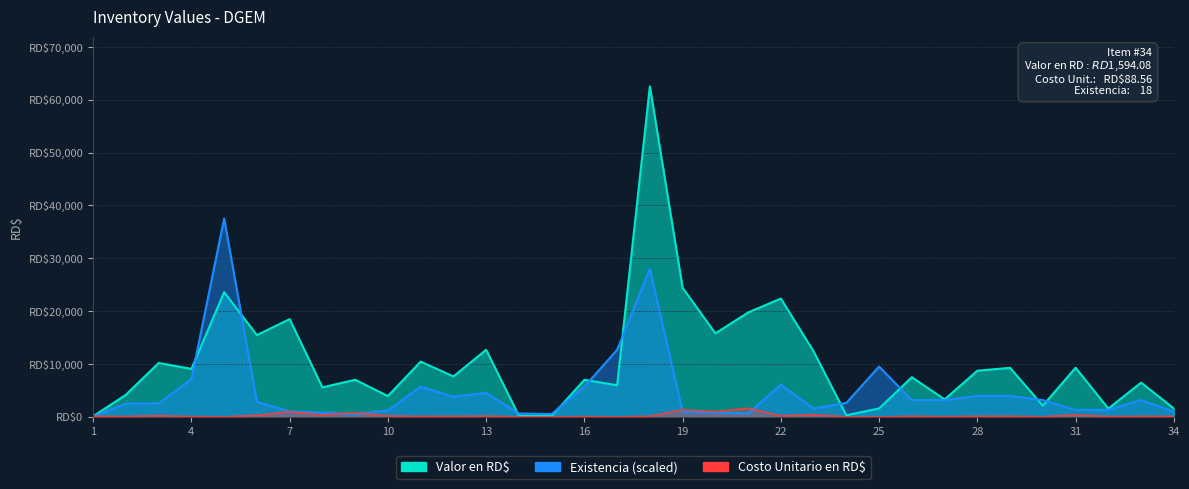

The value of Costo Unitario en RD$ at 27 is 55.0. True or false?

True